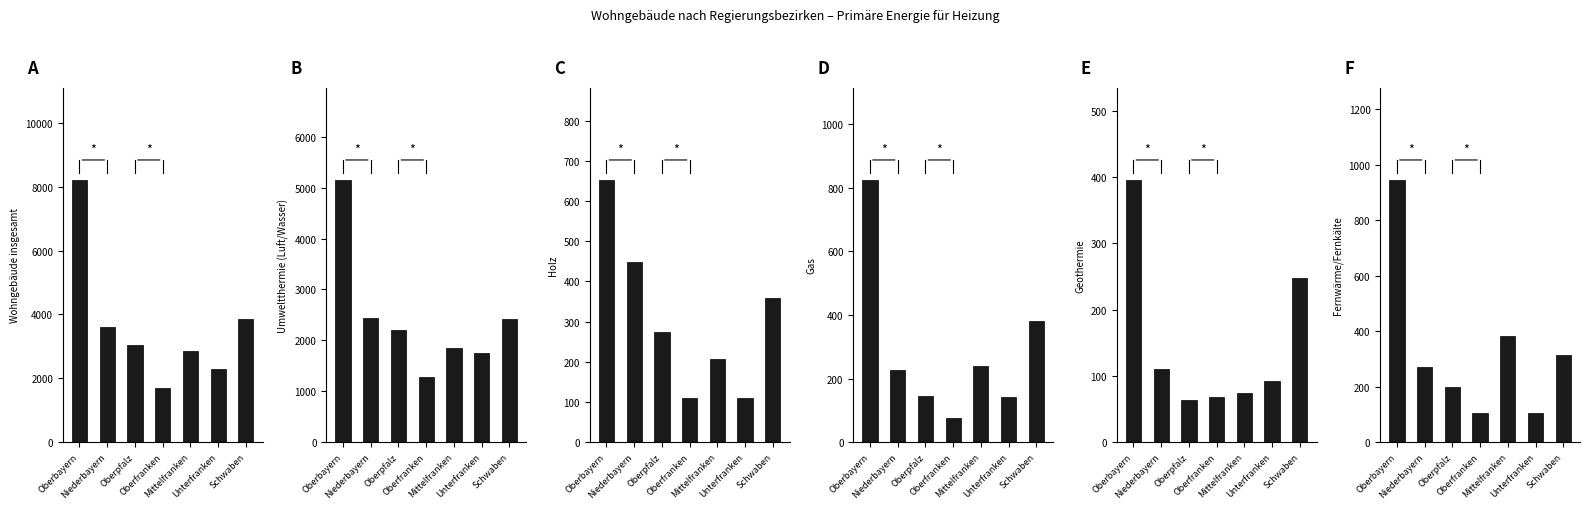

Rank the series at Oberpfalz from highest to lowest value.

Insgesamt, Umweltthermie, Holz, Fernwaerme, Gas, Geothermie